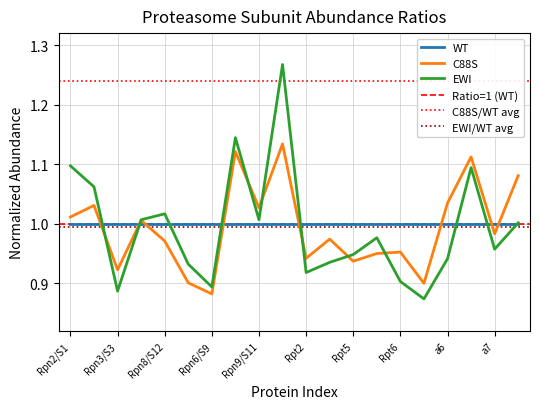

Reading right to left, what are all the values shown in this chart?

C88S: 1.1	1.0	1.1	1.0	0.9	1.0	1.0	0.9	1.0	0.9	1.1	1.0	1.1	0.9	0.9	1.0	1.0	0.9	1.0	1.0
EWI: 1.0	1.0	1.1	0.9	0.9	0.9	1.0	0.9	0.9	0.9	1.3	1.0	1.1	0.9	0.9	1.0	1.0	0.9	1.1	1.1